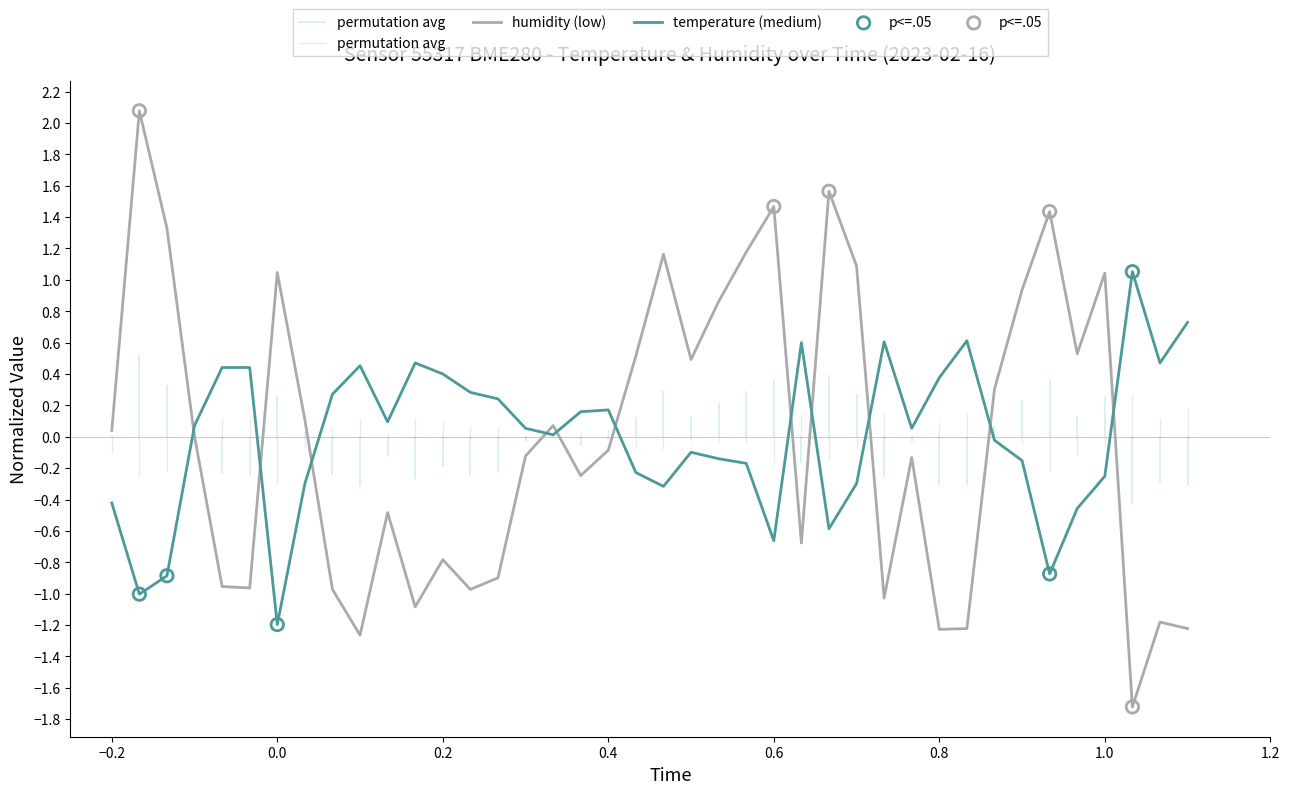

Which series ends up on top after the final intersection of humidity (low) and temperature (medium)?

temperature (medium)